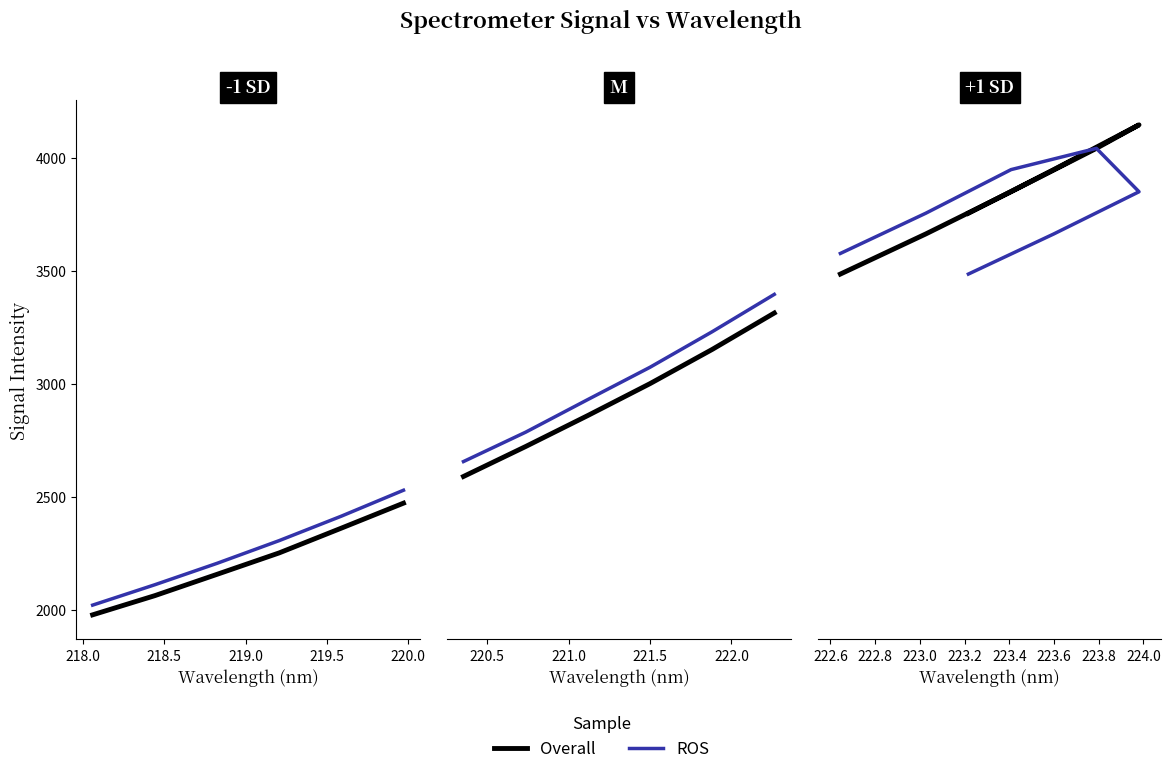

True or false: Overall and ROS intersect in this chart.

False